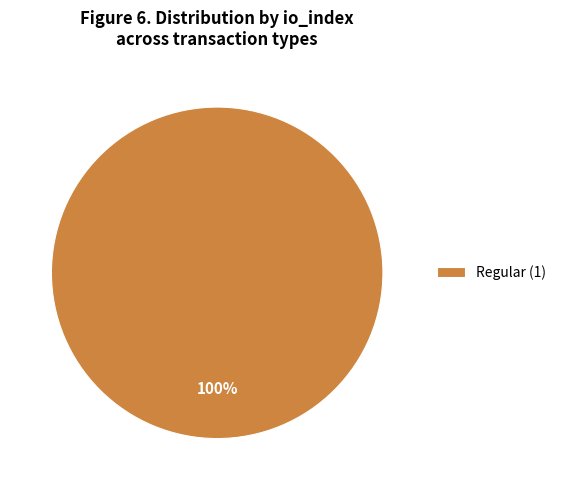

The Regular (1) slice represents 100% of the pie. True or false?

True